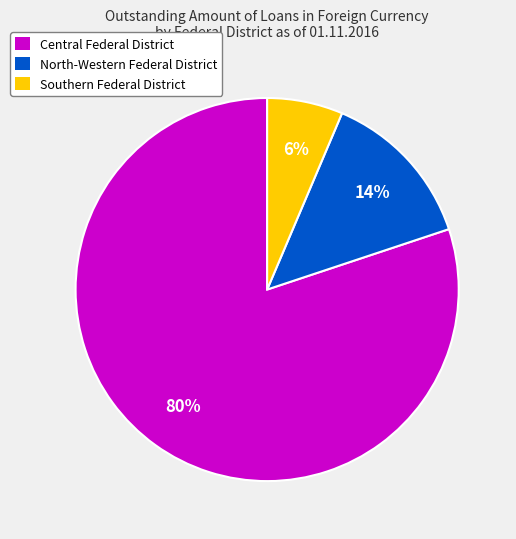

Between North-Western Federal District and Central Federal District, which is larger?

Central Federal District